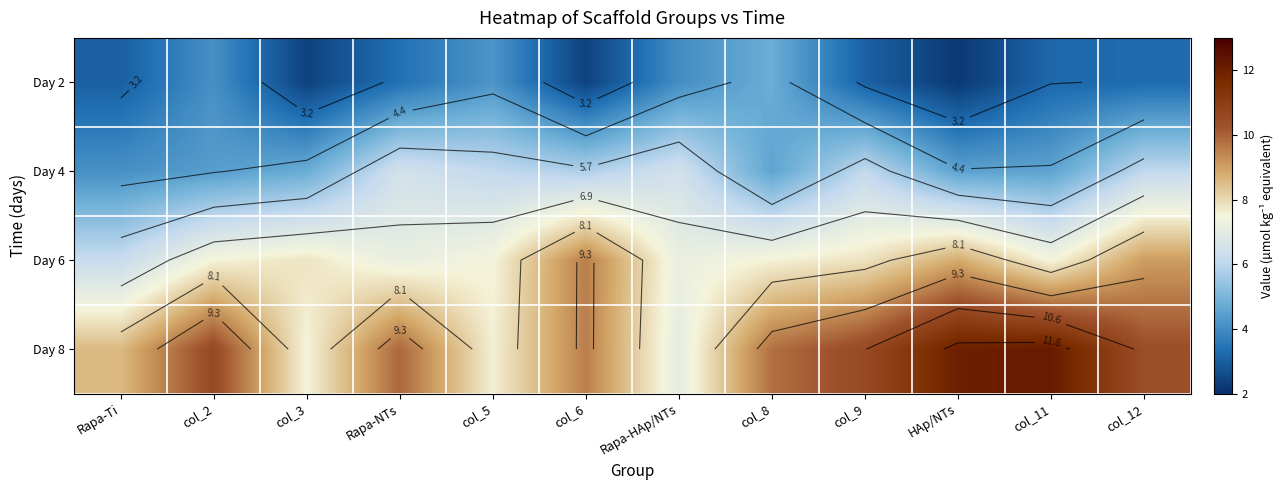

Which has a higher value, col_8 or col_12?

col_8